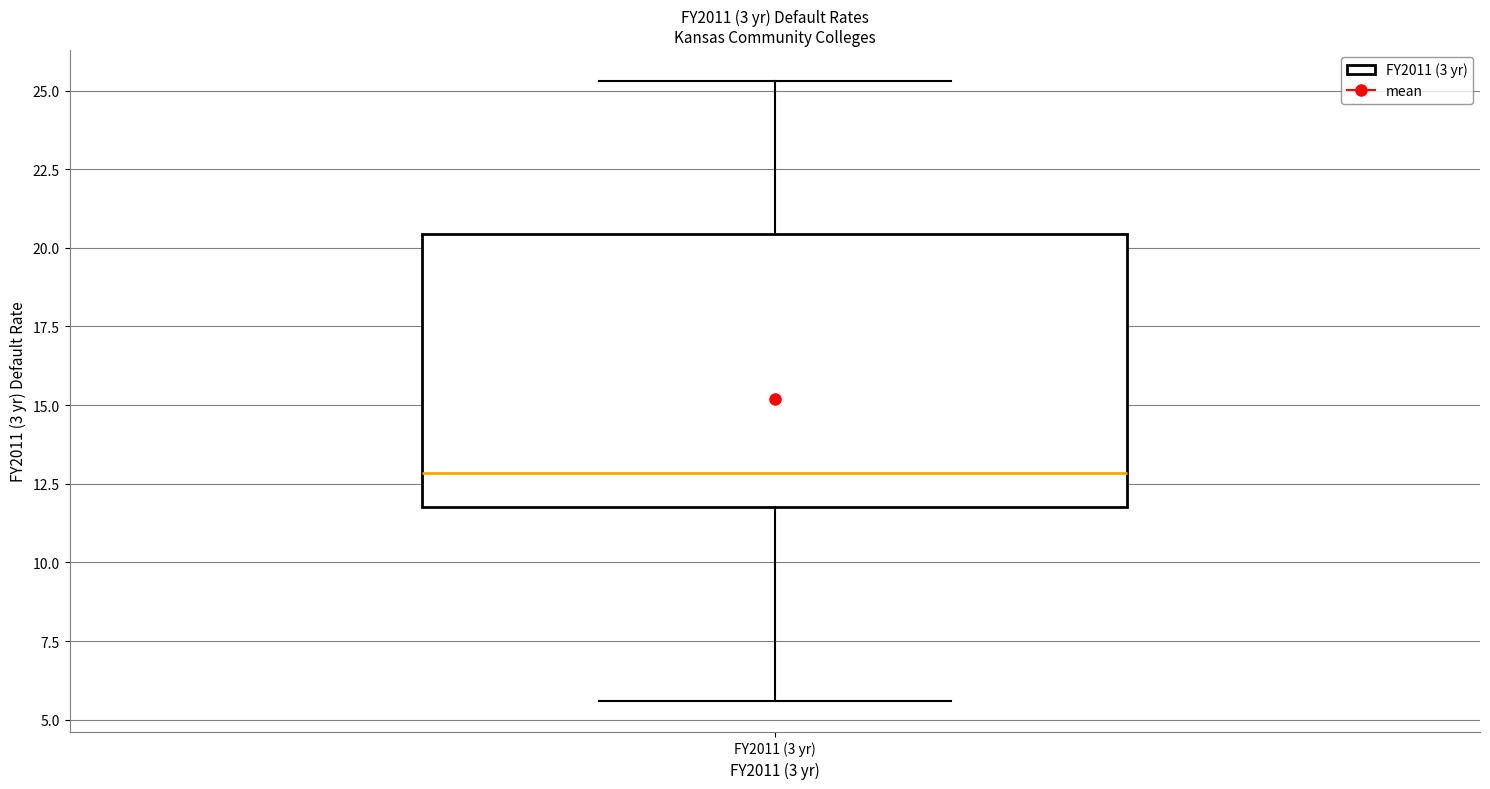

Read this box plot against the y-axis: the position of the median line, the range covered by the box, and the ends of both whiskers. The values are not printed on the chart, so give them approximately, as read against the axis.

median 13.0, box 12.0 to 20.5, whiskers 5.5 to 25.5